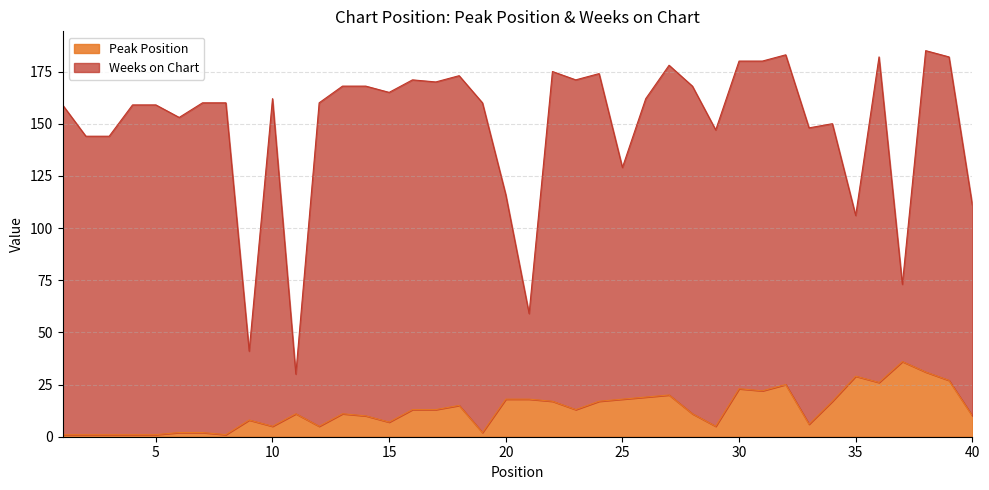

Where is the data nearest to the value 18?

20